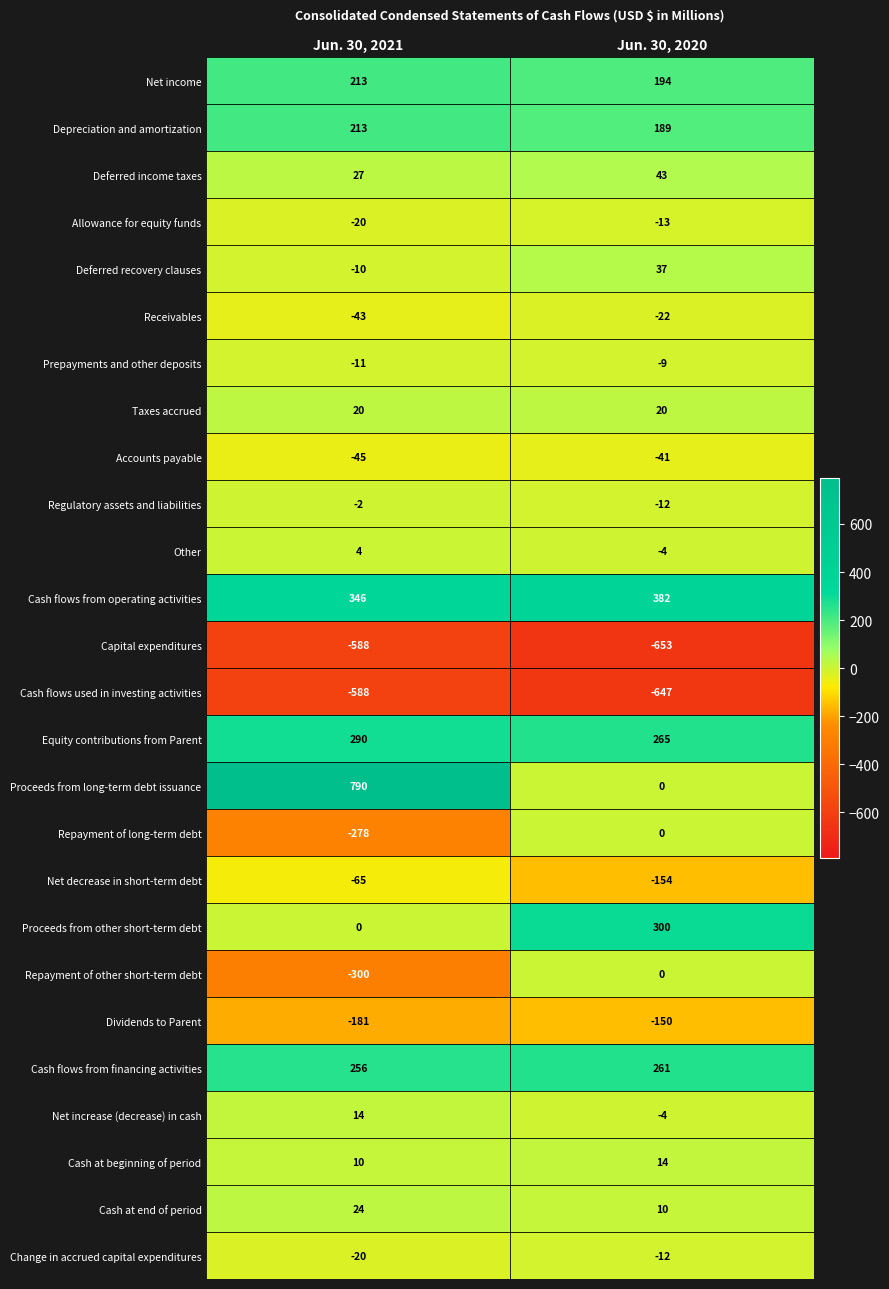

Which series has the widest spread of values?

Proceeds from long-term debt issuance